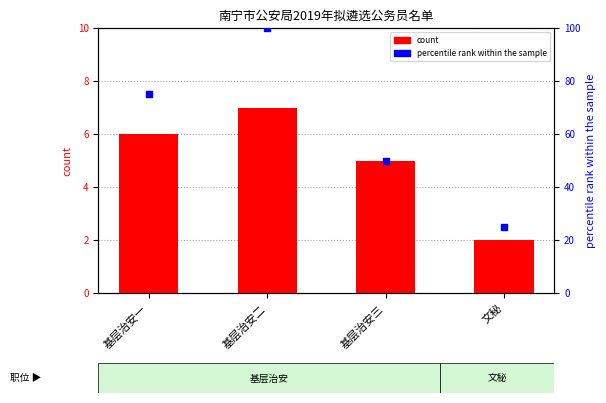

Which series has the largest total across all categories?

percentile rank within the sample